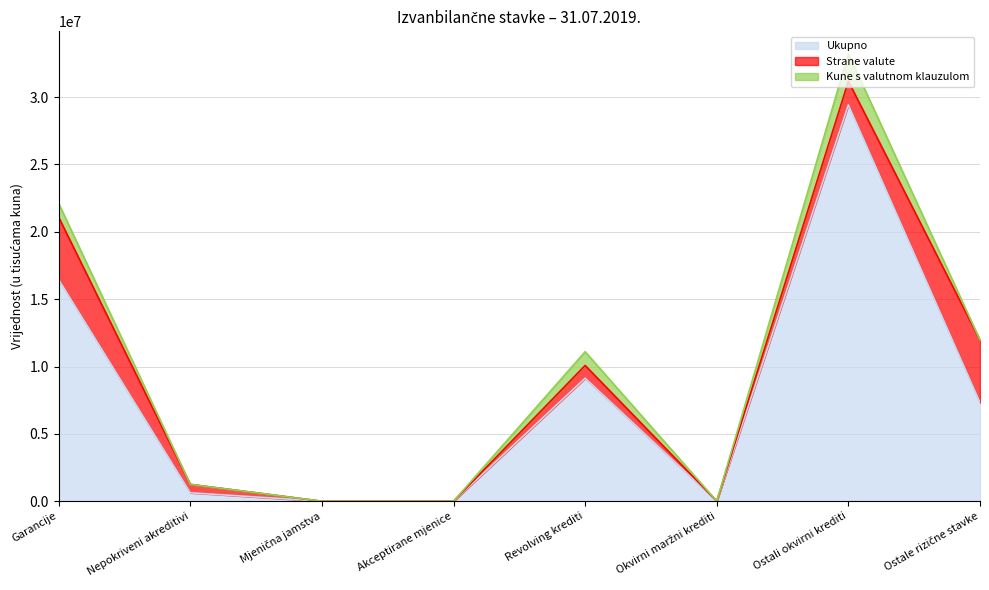

Reading right to left, extract all data points from this chart.

Ukupno: 7327552	29429421	9853	9129876	0	0	626099	16460330
Strane valute: 4629584	1750177	0	949216	0	0	626099	4632820
Kune s valutnom klauzulom: 7877	2044889	0	1021650	0	0	0	1023540